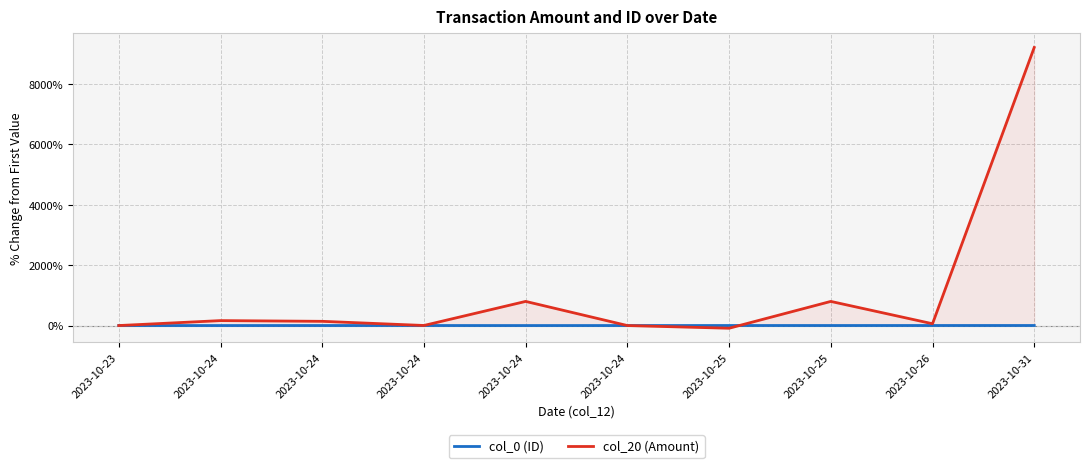

At which category is the sum across all series the highest?

2023-10-31